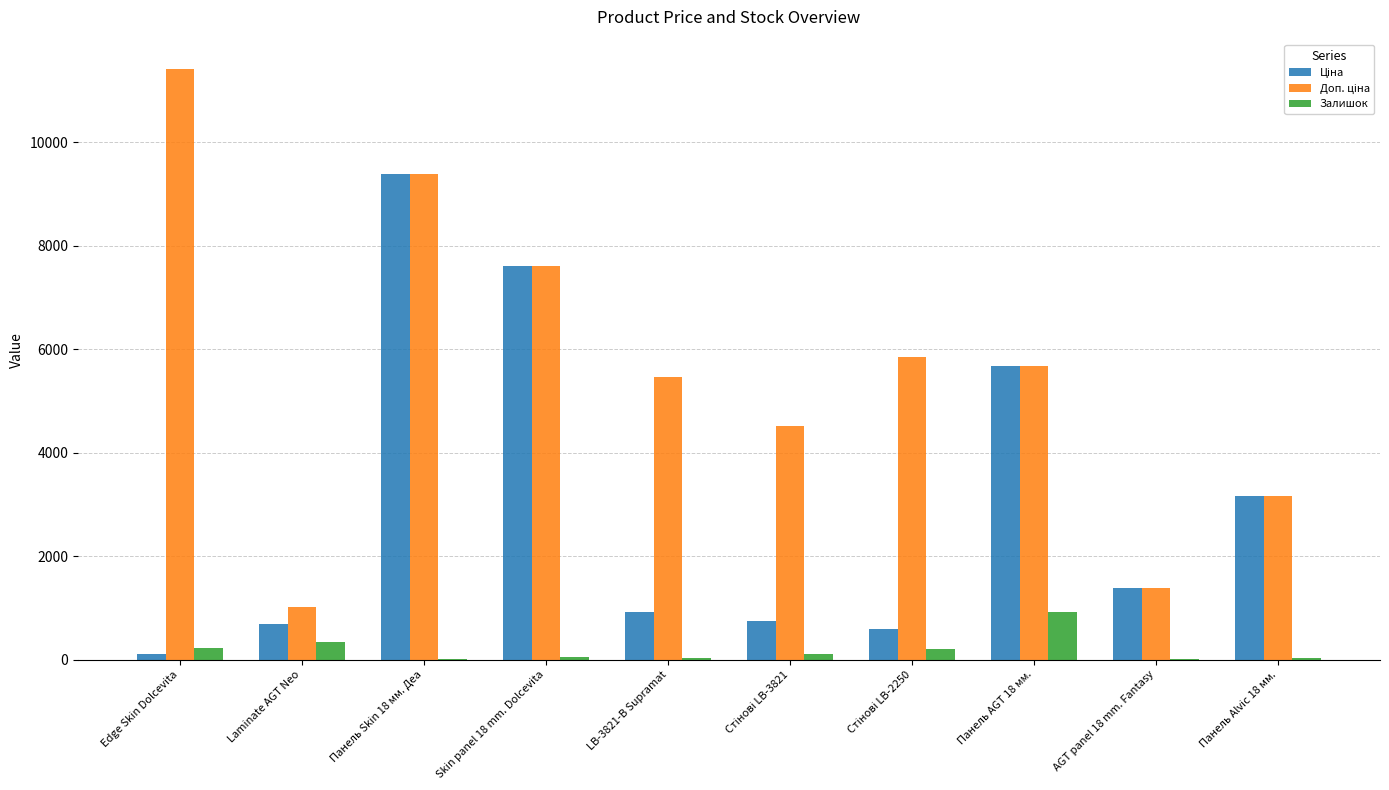

At which category is the sum across all series the highest?

Панель Skin 18 мм. Деа